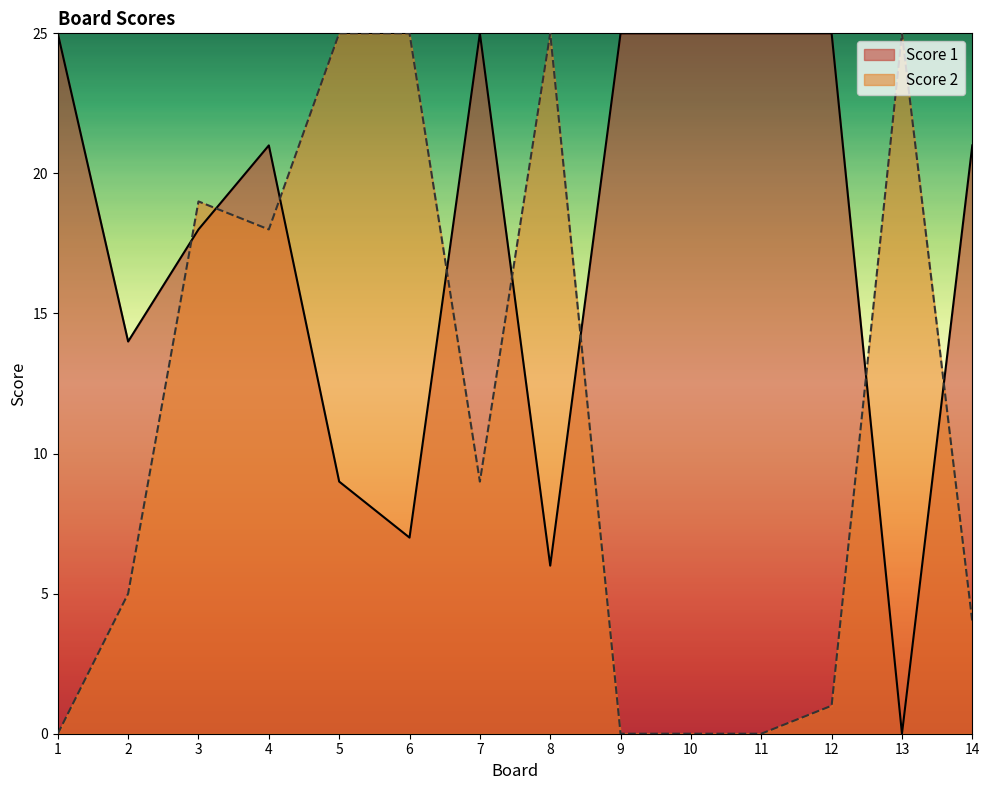

How many data points does each series have?

14